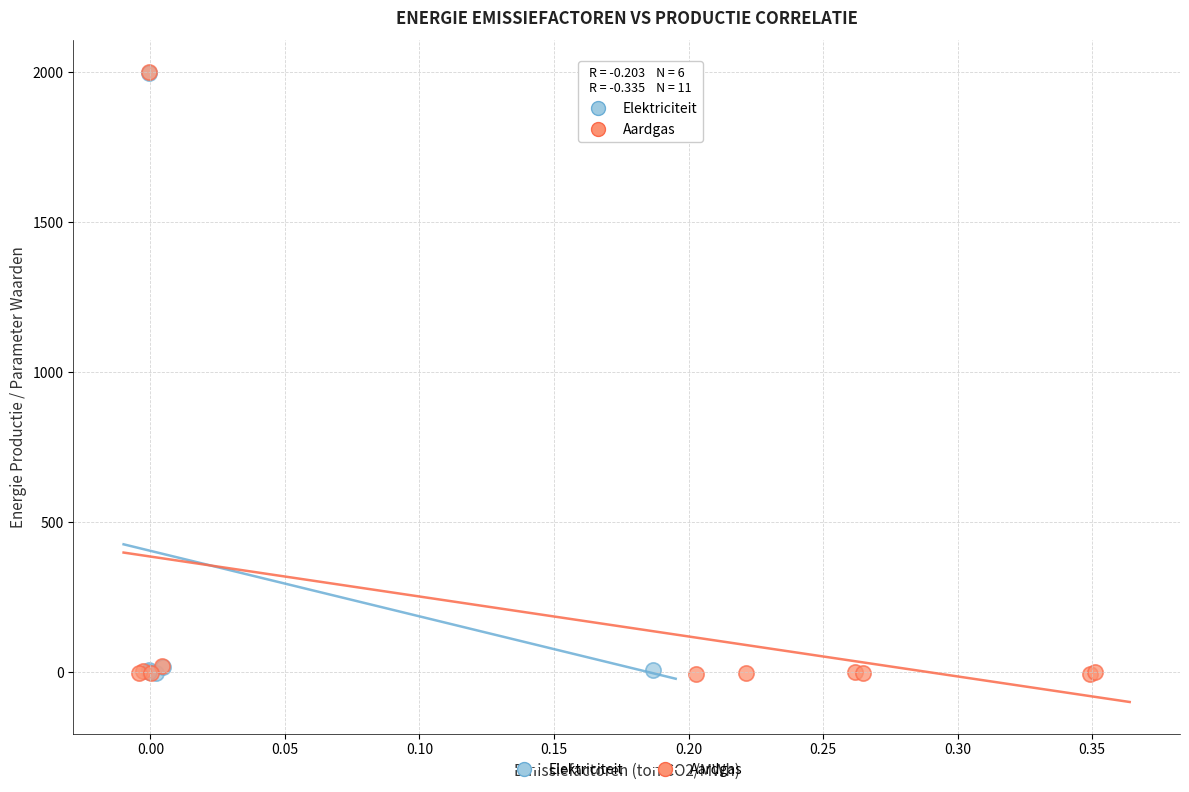

What are all the series names shown in the legend?

Elektriciteit, Aardgas